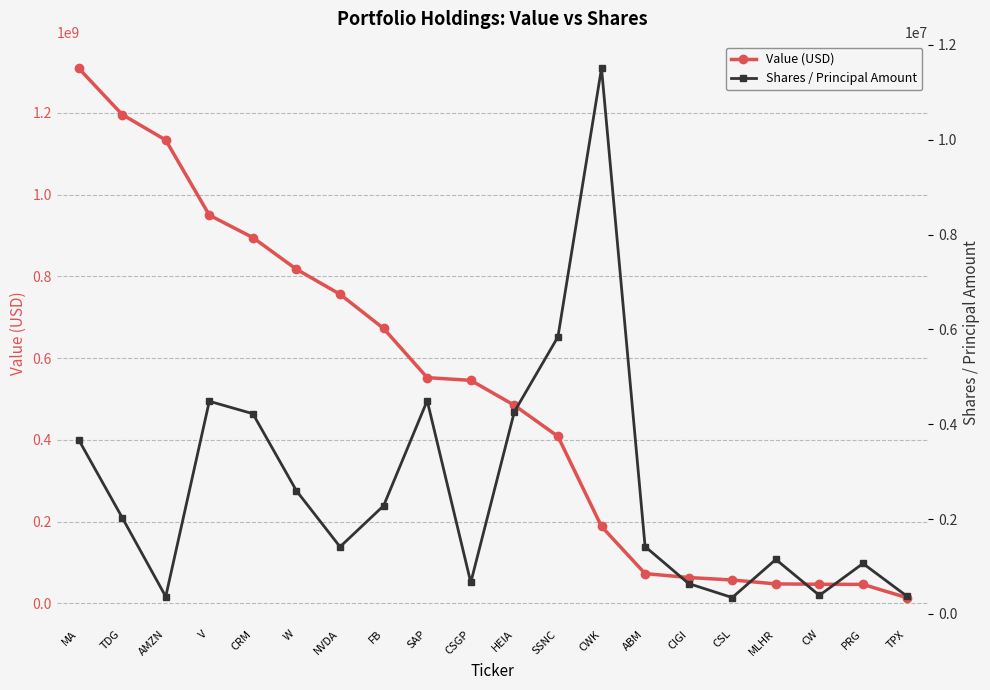

What value does the Shares / Principal Amount series have at AMZN, to the nearest 10?

366270